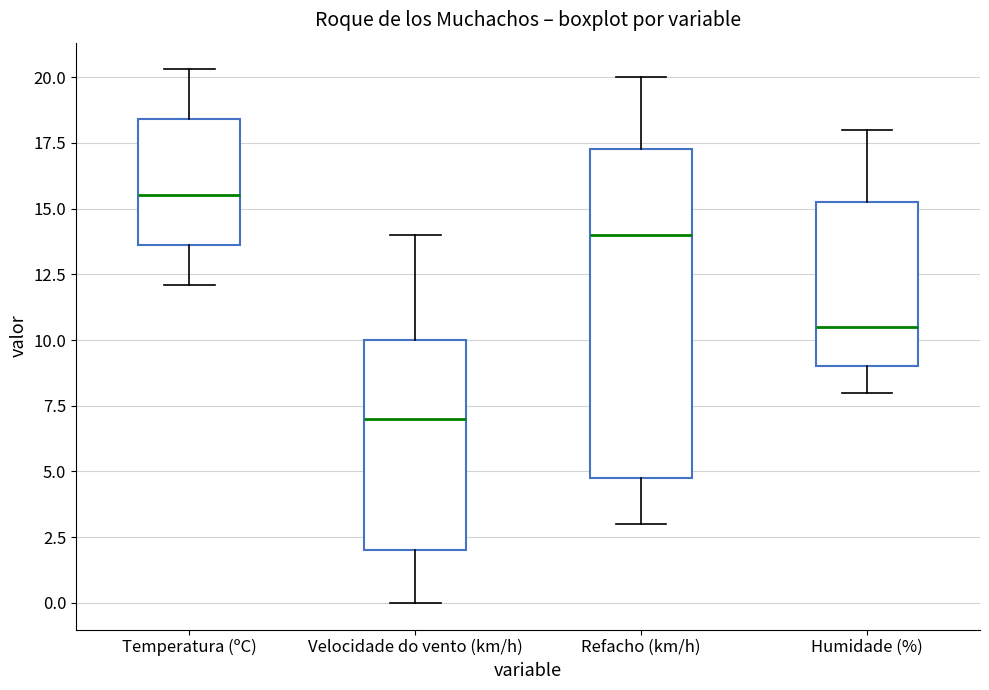

Comparing the boxes themselves (not the whiskers), which one is the tallest?

Refacho (km/h)